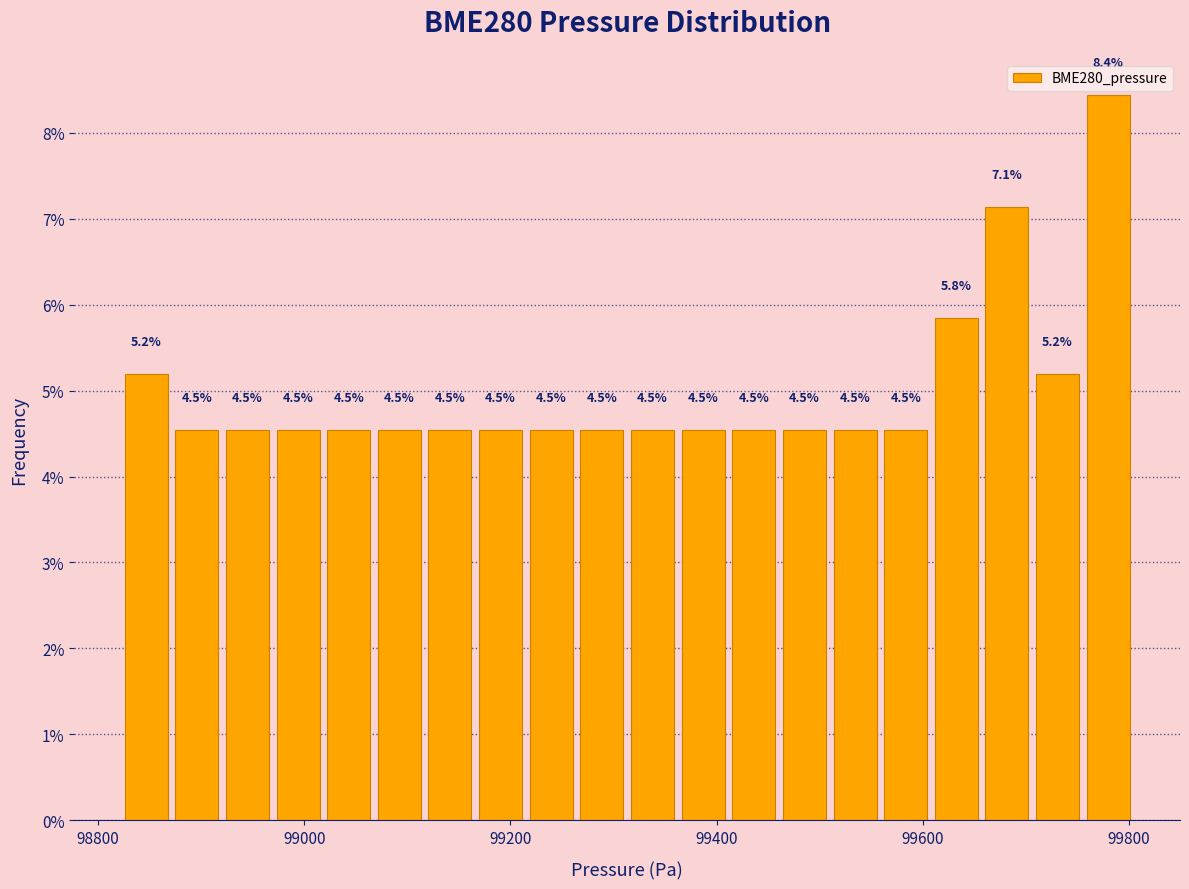

Around what value on the x-axis is the tallest bar? Give the approximate position of its centre, as read against the axis.

99780